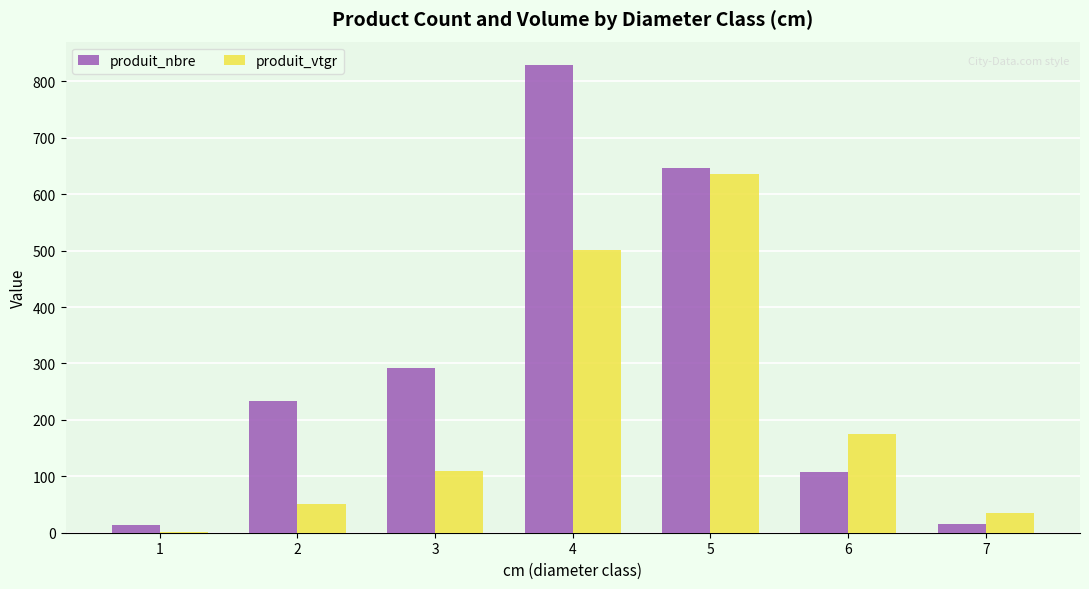

The value of produit_nbre at 3 is 292.0. True or false?

True